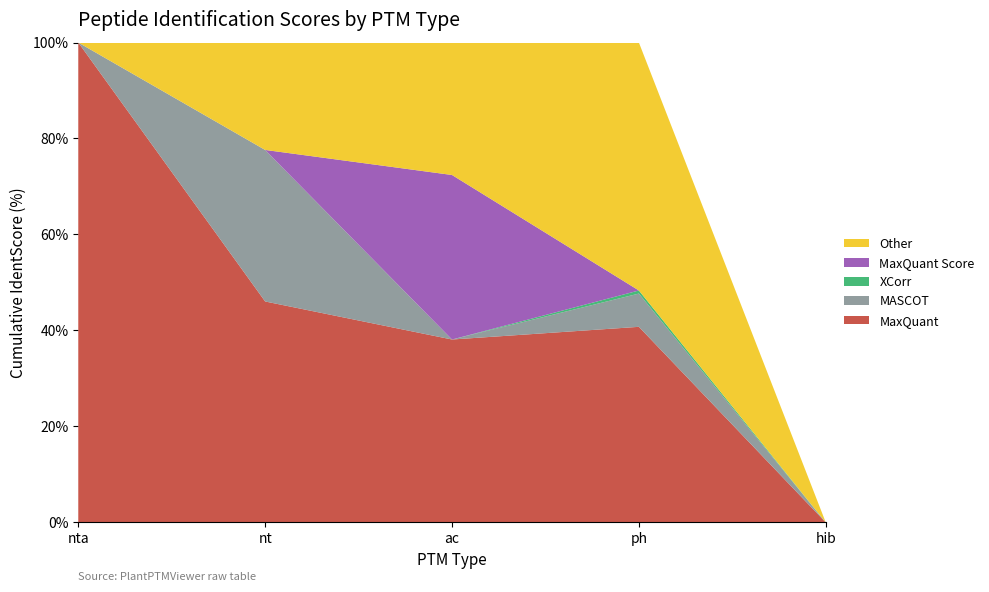

At which label is MaxQuant closest to 50?

nt